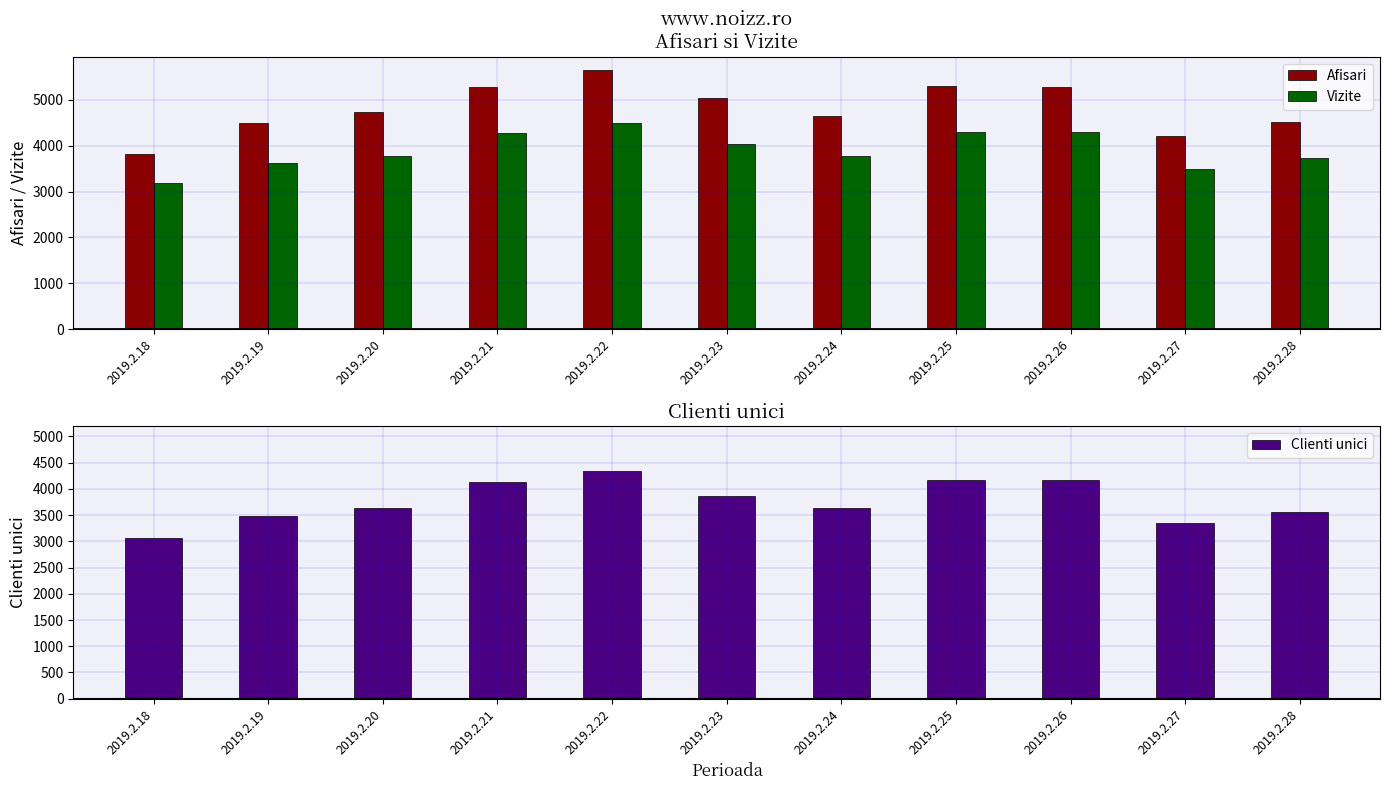

Between 2019.2.19 and 2019.2.25, which series saw the biggest shift?

Afisari